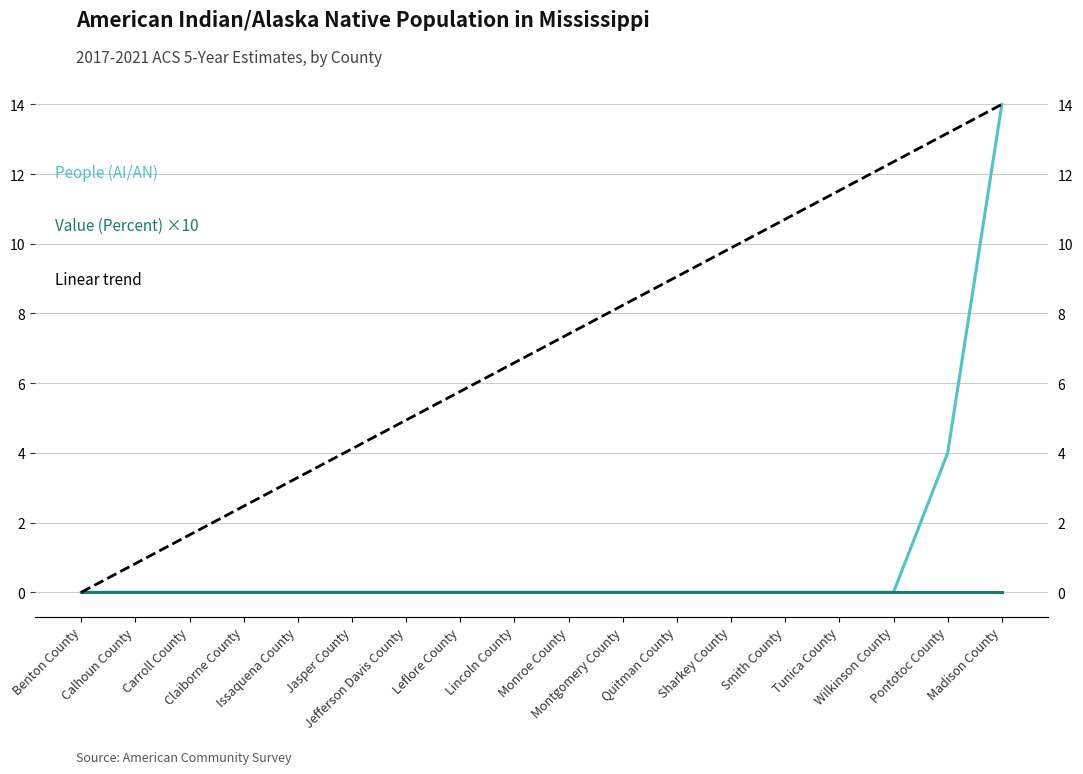

The Linear trend series shows 4.9 at Jefferson Davis County. True or false?

True